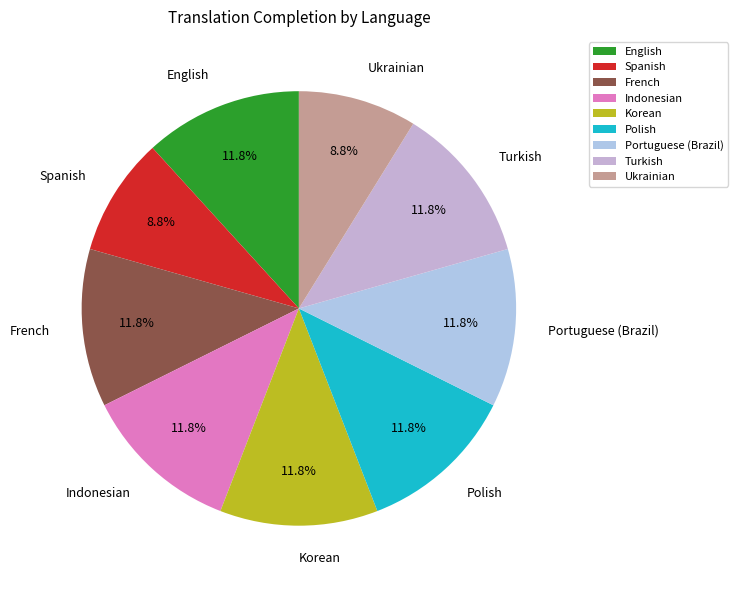

To the nearest percent, what portion does Polish represent?

12%